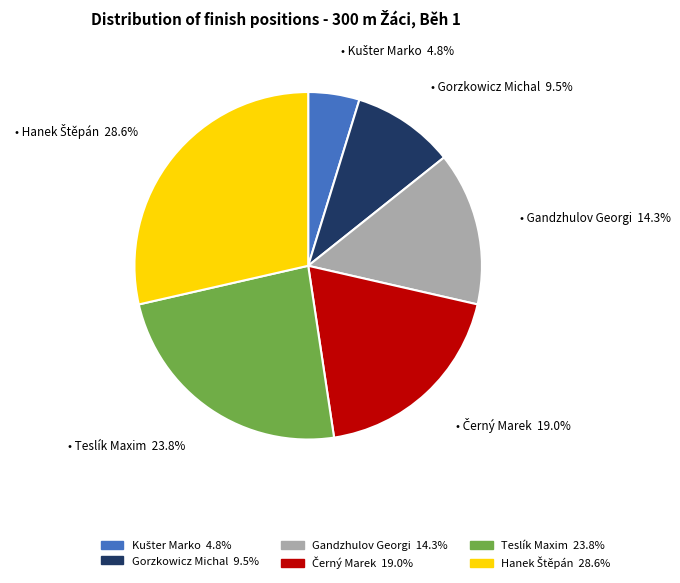

Is the sum of Gorzkowicz Michal and Gandzhulov Georgi greater than half?

No